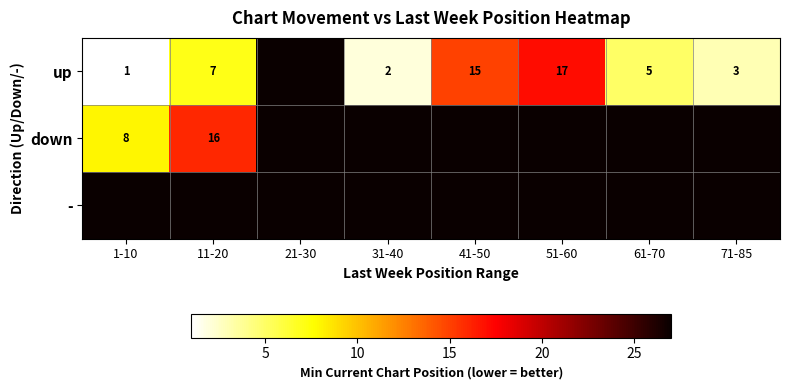

Is it true that up equals 4 at 71-85?

False